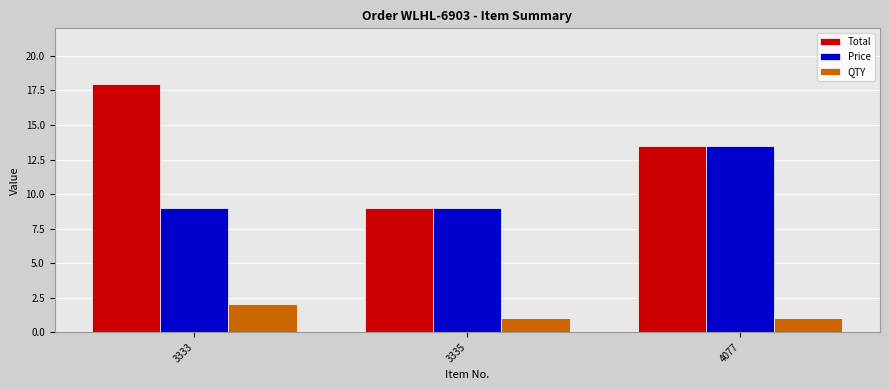

List the labels in order of Total value, largest first.

3333, 4077, 3335